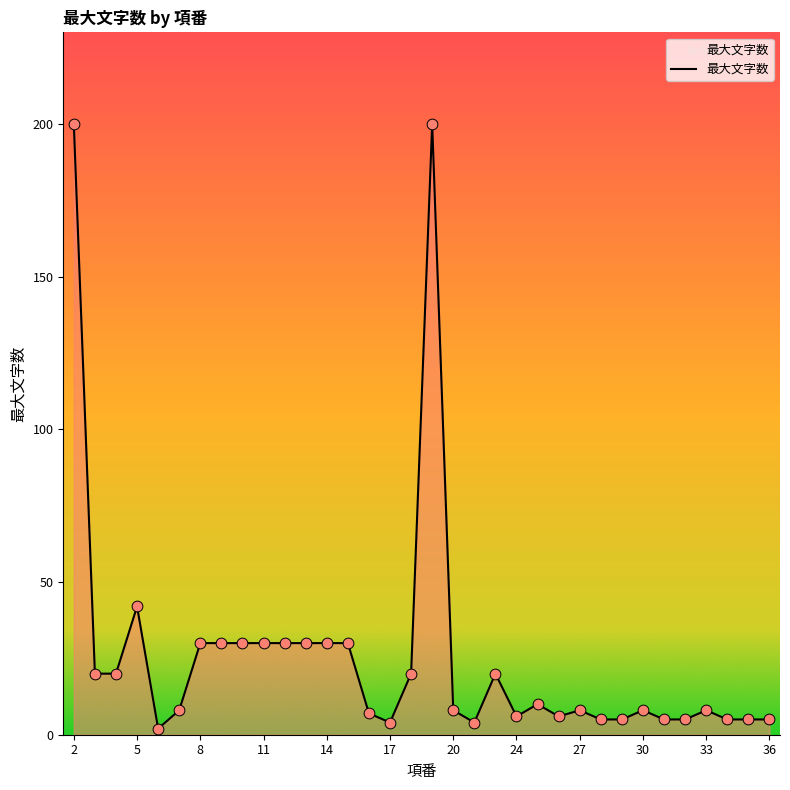

What is the maximum value shown in the chart?

200